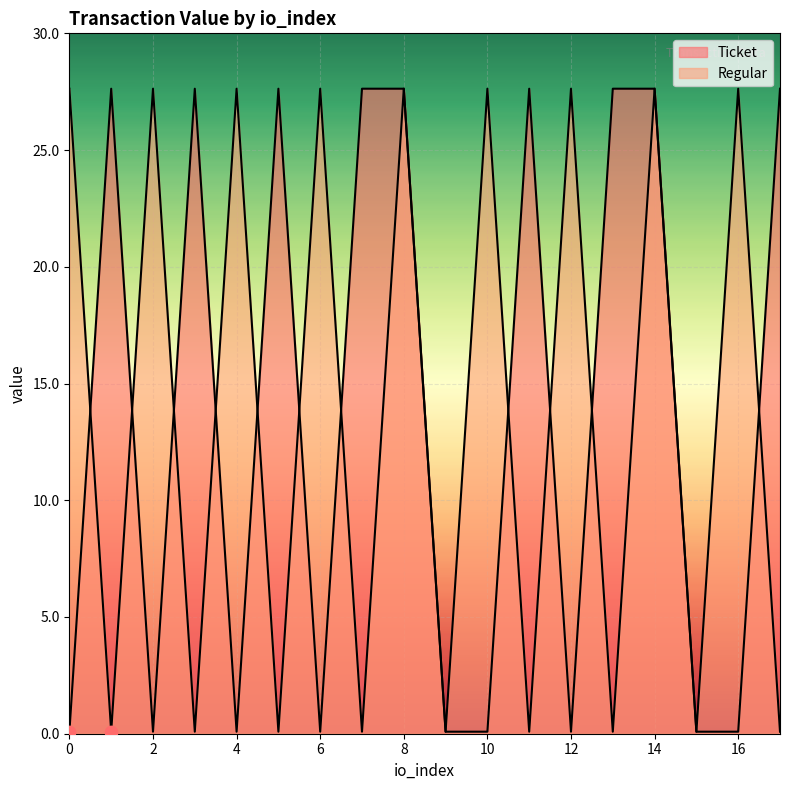

What is the total value across all series at 7?

27.7